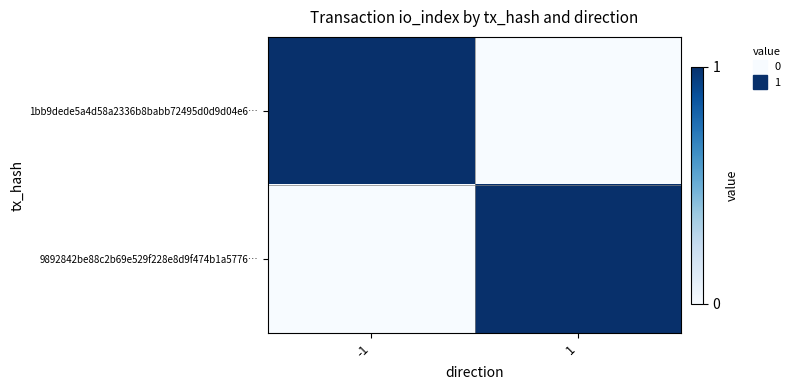

At how many categories does at least one series exceed 0?

2